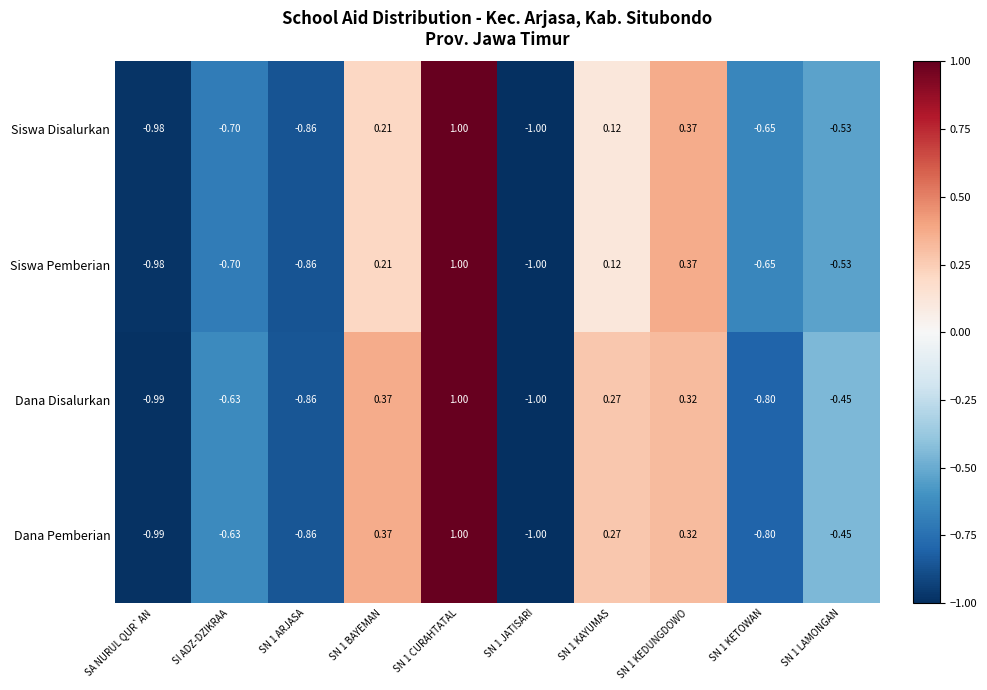

How many values in Dana Disalurkan are above zero?

4